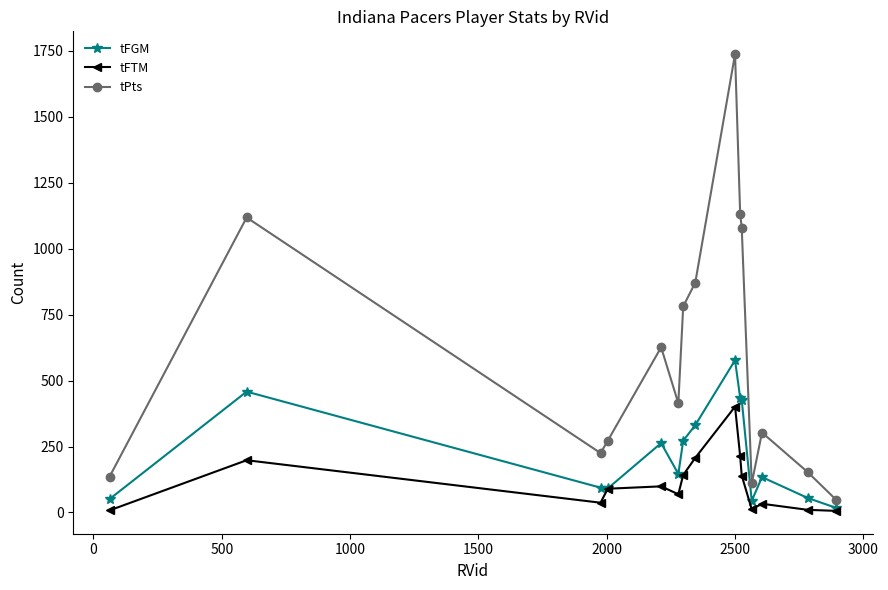

Which series has the largest total across all categories?

tPts